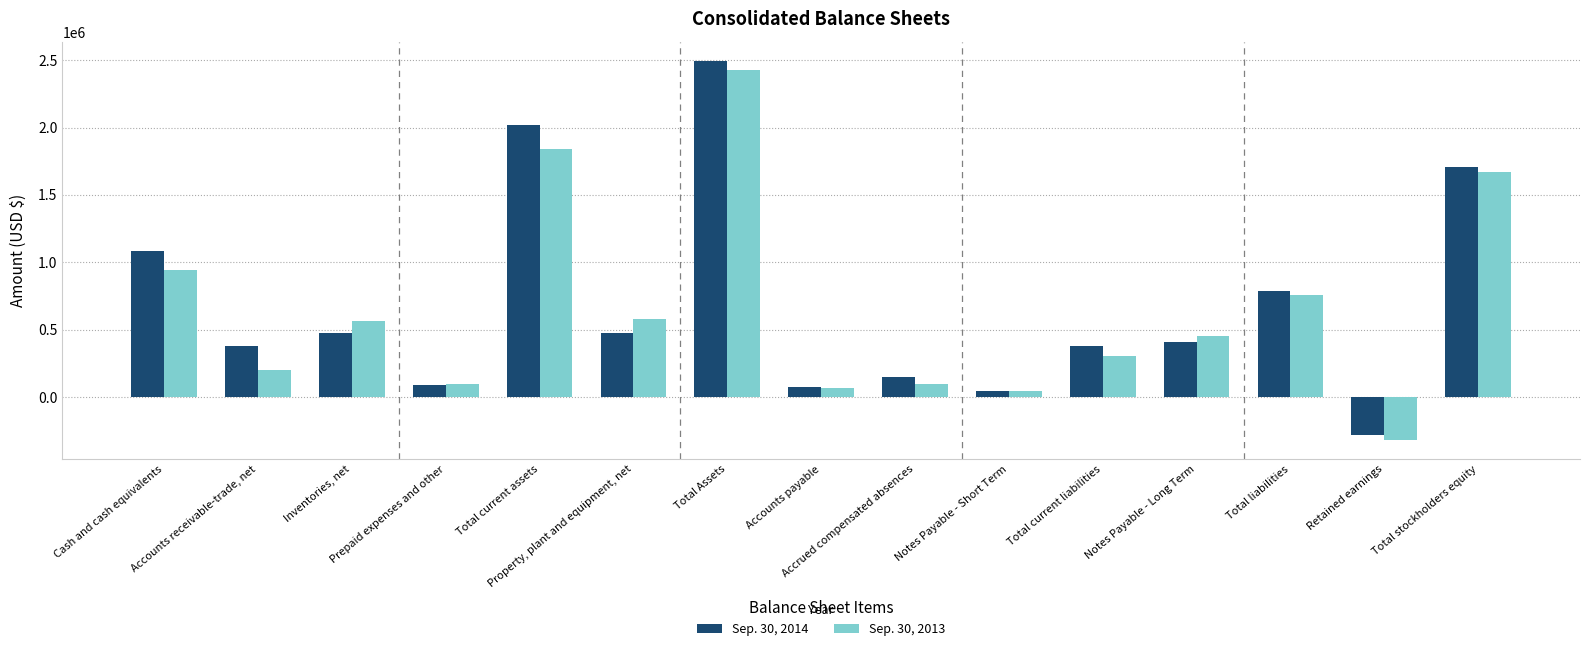

Rank the series at Accrued compensated absences from lowest to highest value.

Sep. 30, 2013, Sep. 30, 2014